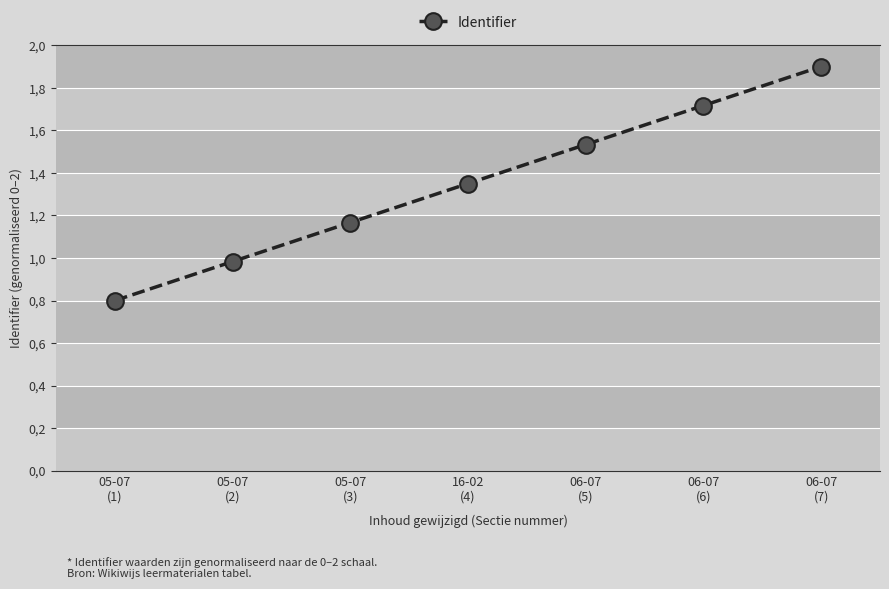

Reading left to right, extract all data points from this chart.

0.8	1.0	1.2	1.4	1.5	1.7	1.9